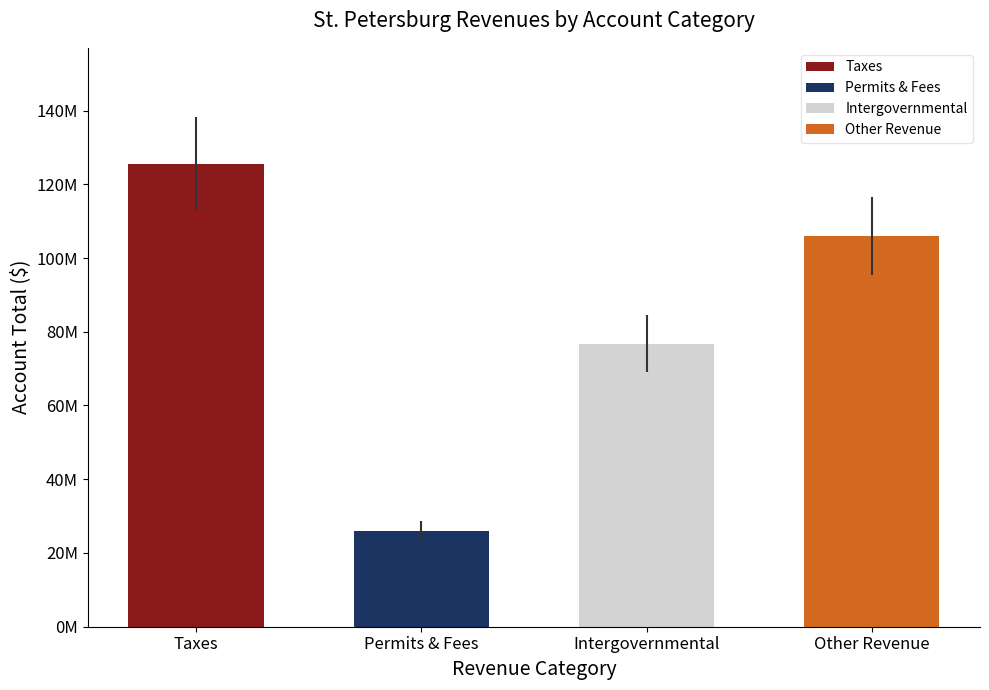

Are the bars horizontal?

No